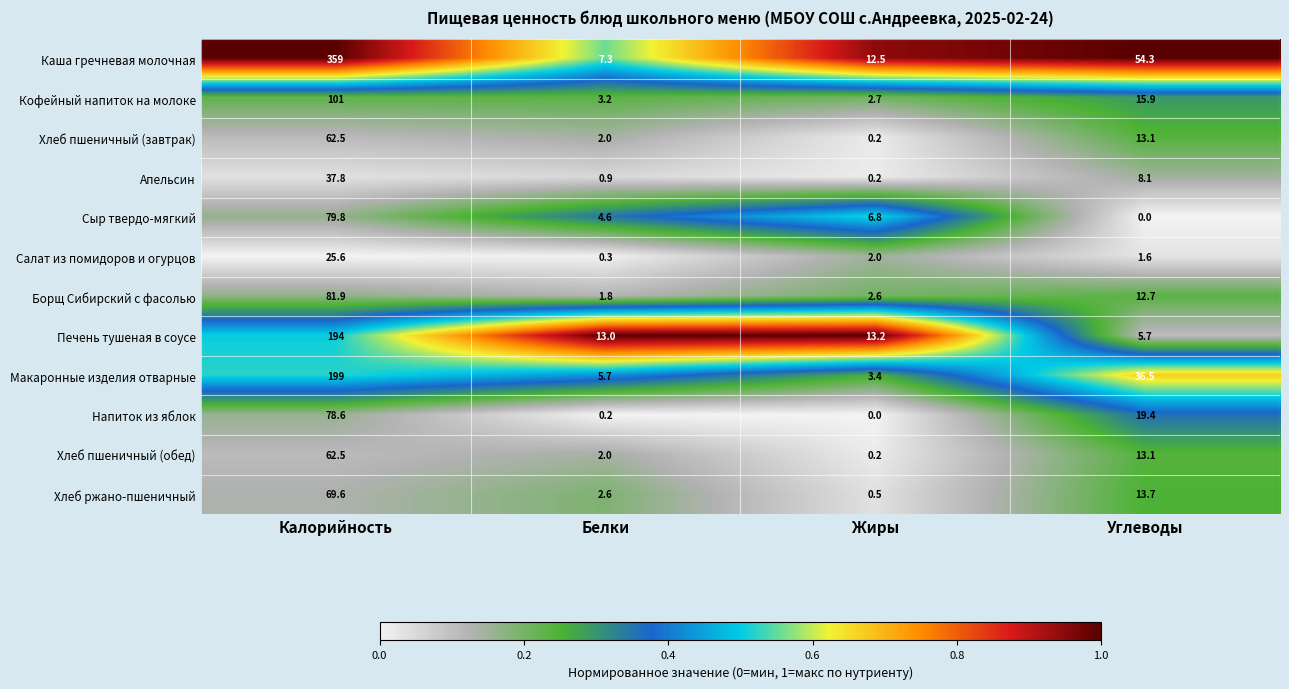

Which series has the largest range (max minus min)?

Каша гречневая молочная